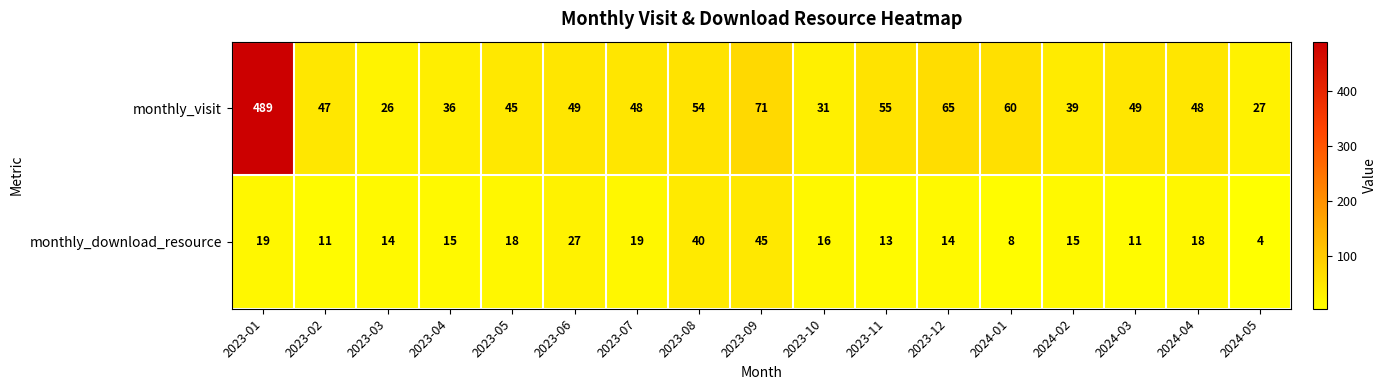

At how many categories does at least one series exceed 25?

17